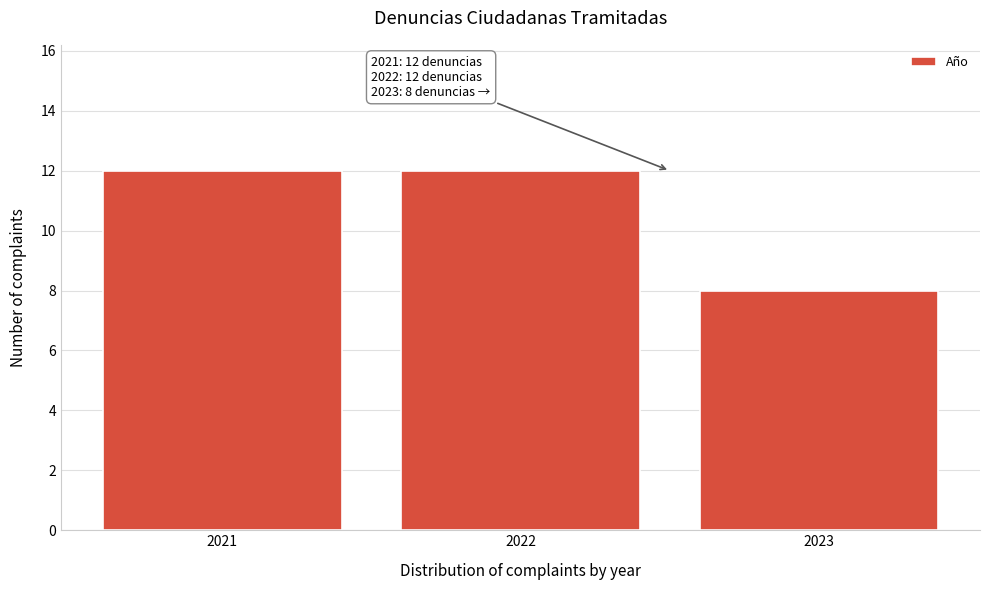

Reading right to left, what are all the values shown in this chart?

2023=8	2022=12	2021=12